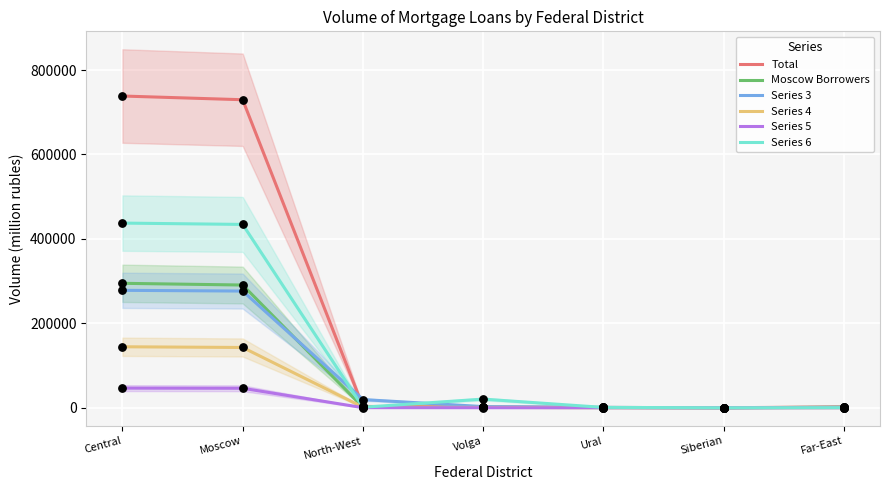

Which series contains the highest Y value?

Total